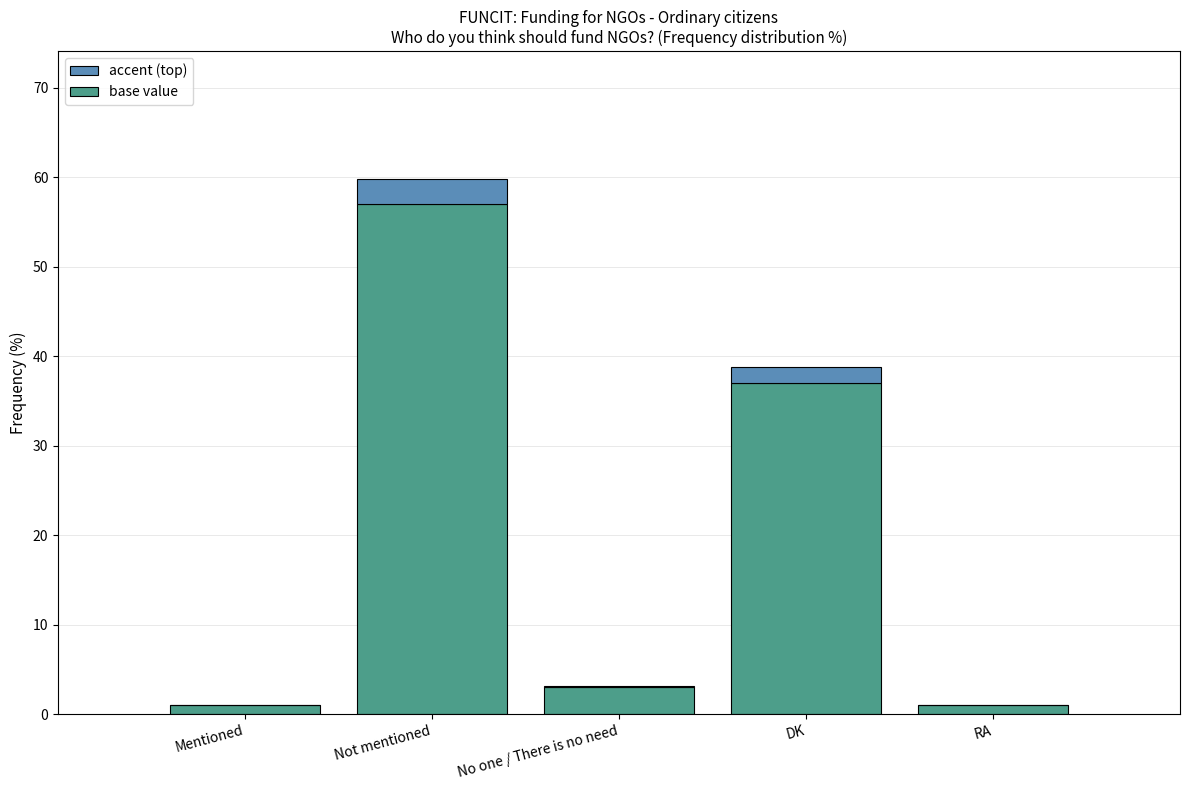

At which category is the sum across all series the highest?

Not mentioned